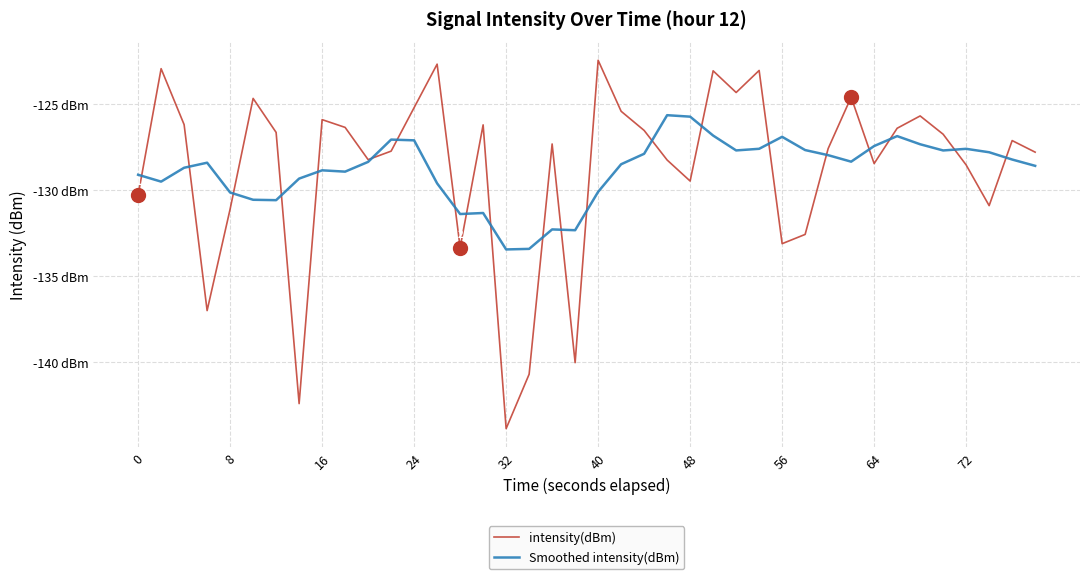

Is this an area chart (filled region under the line)?

No